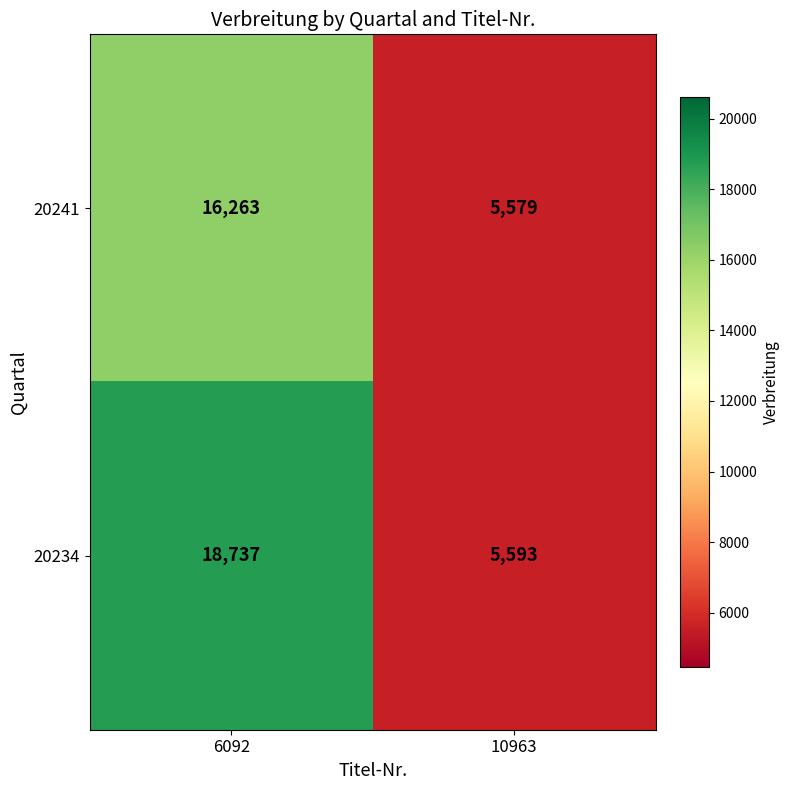

Reading right to left, what are all the values shown in this chart?

20241: 10963=5579	6092=16263
20234: 10963=5593	6092=18737